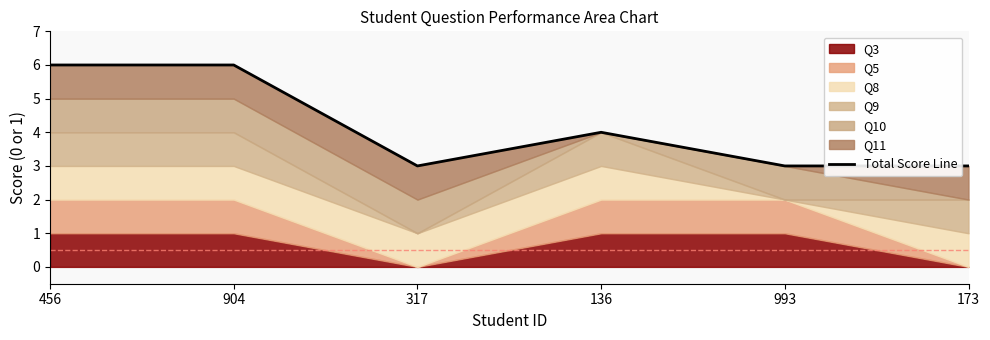

Which has a higher value, 456 or 904?

456